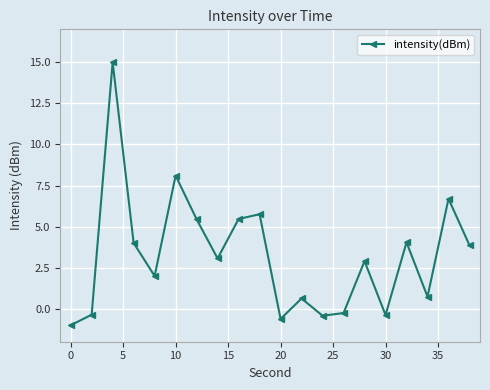

What is the value of the 11th point from the left?

-0.6